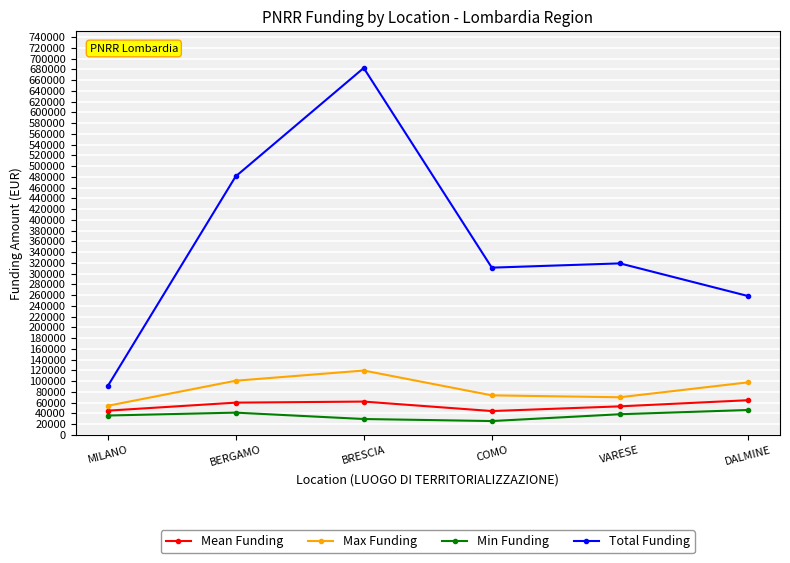

Which series has the largest range (max minus min)?

Total Funding